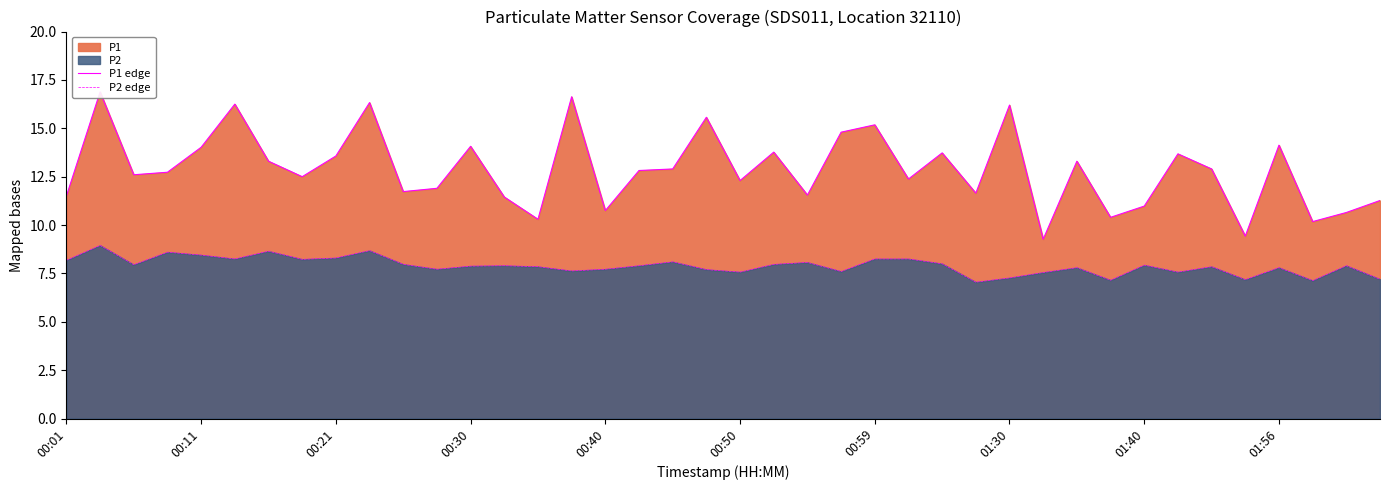

Rank the series by their average value, from highest to lowest.

P1 edge, P2 edge